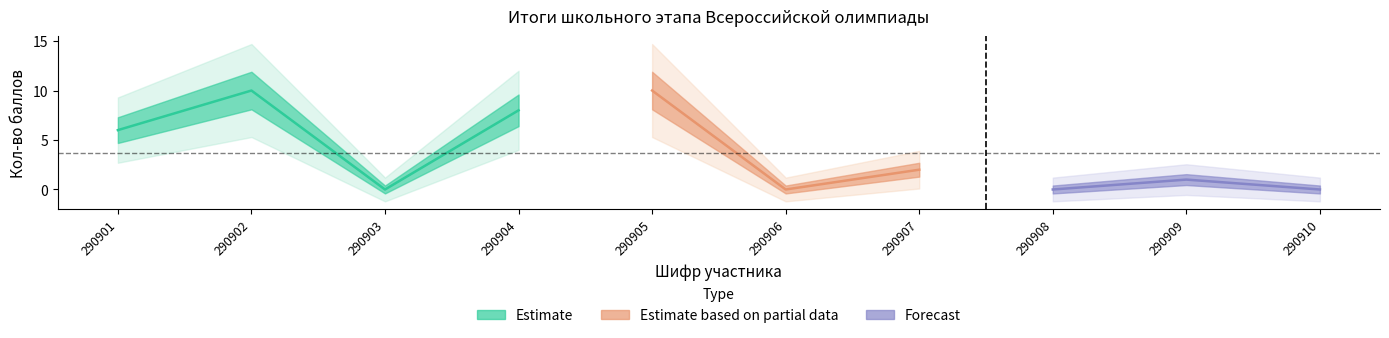

Reading right to left, transcribe all the data shown in this chart.

0	1	0	2	0	10	8	0	10	6